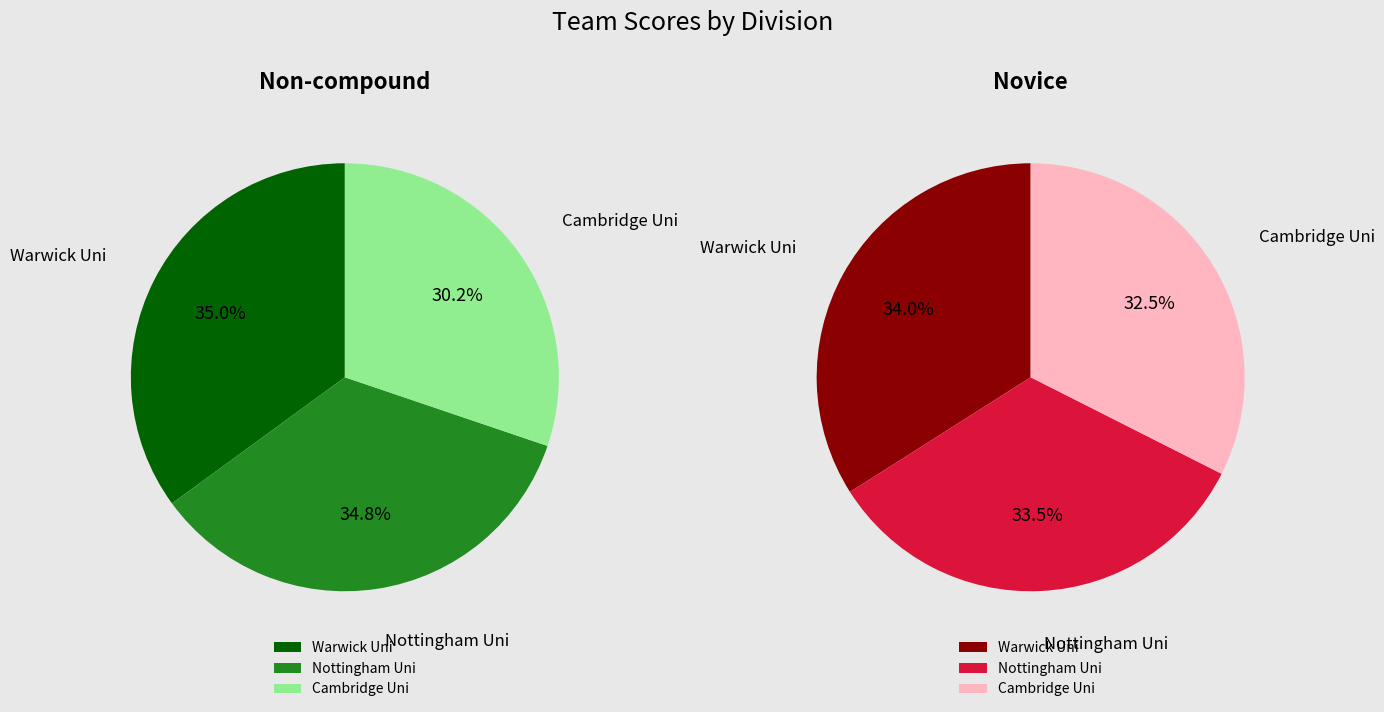

Is there a majority slice in this chart?

No